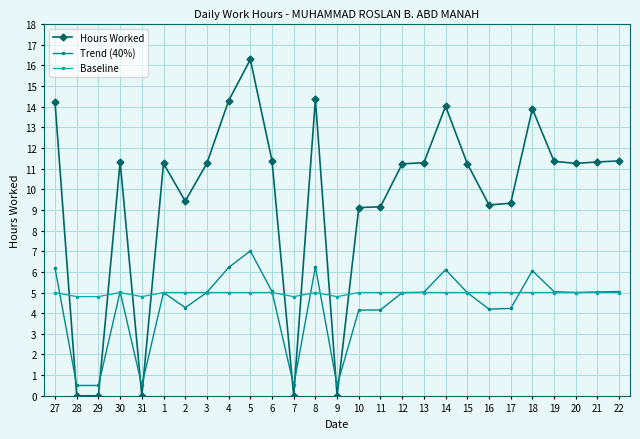

What is the label of the 17th point from the right?

6